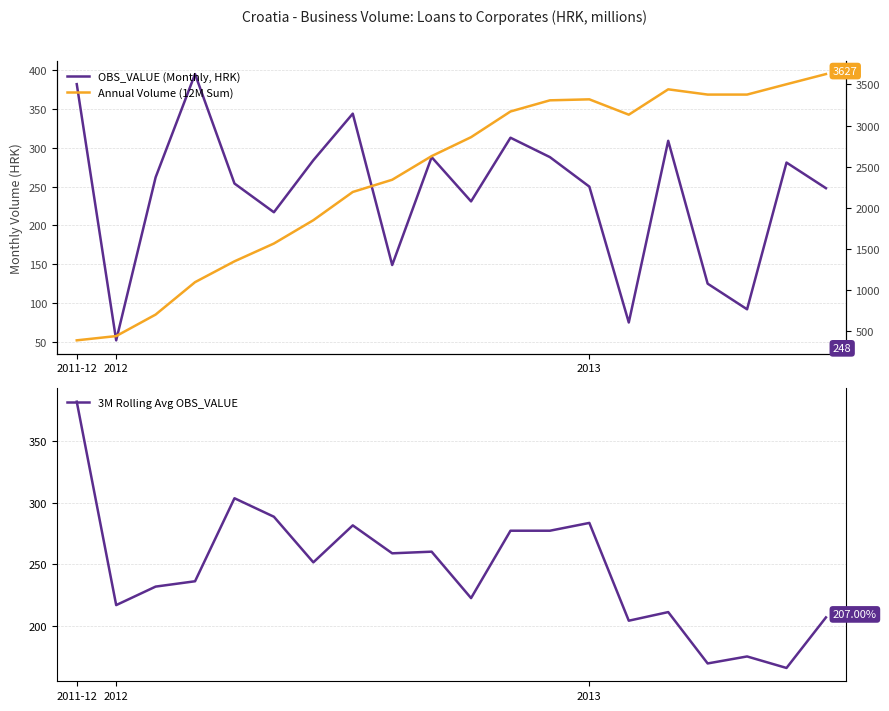

How many lines are shown in the chart?

3